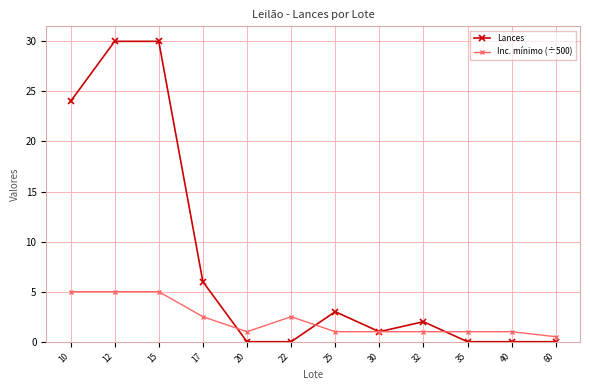

What are all the series names shown in the legend?

Lances, Inc. mínimo (÷500)